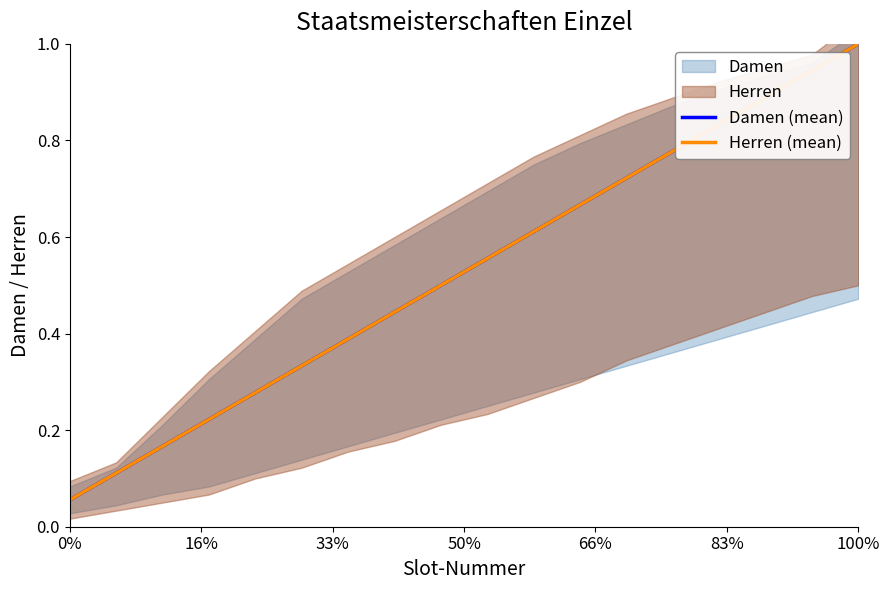

Is this an area chart (filled region under the line)?

No